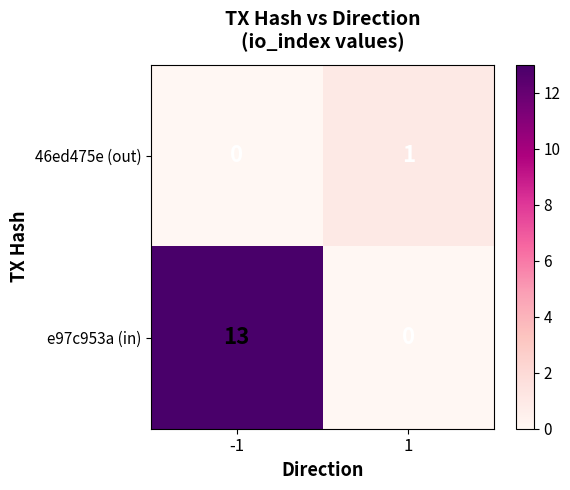

Which series has the largest range (max minus min)?

e97c953a (in)